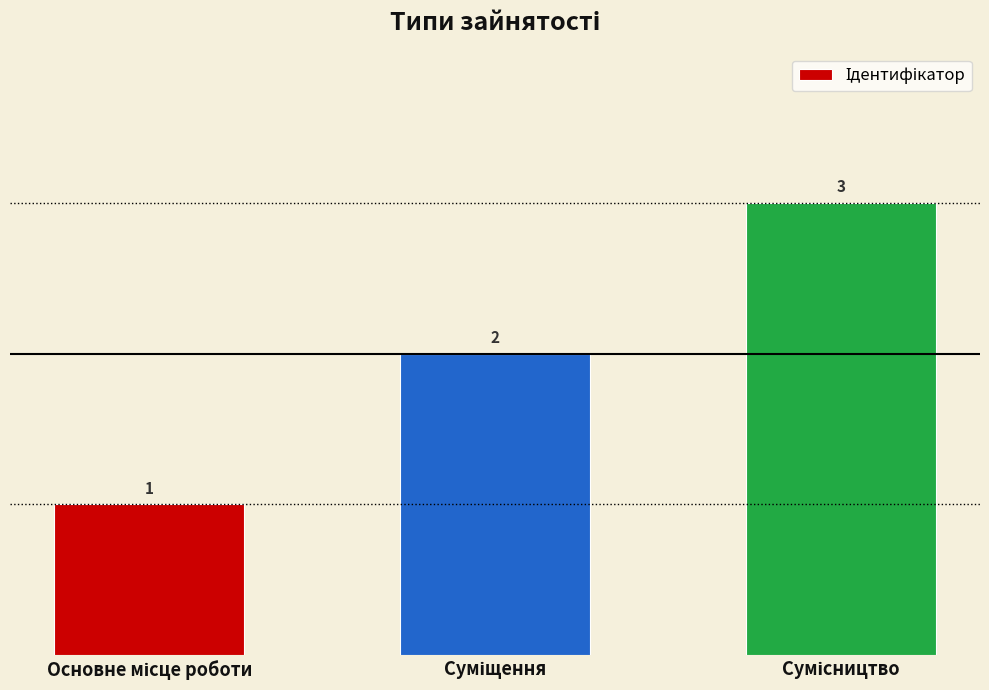

What is the greatest value displayed?

3